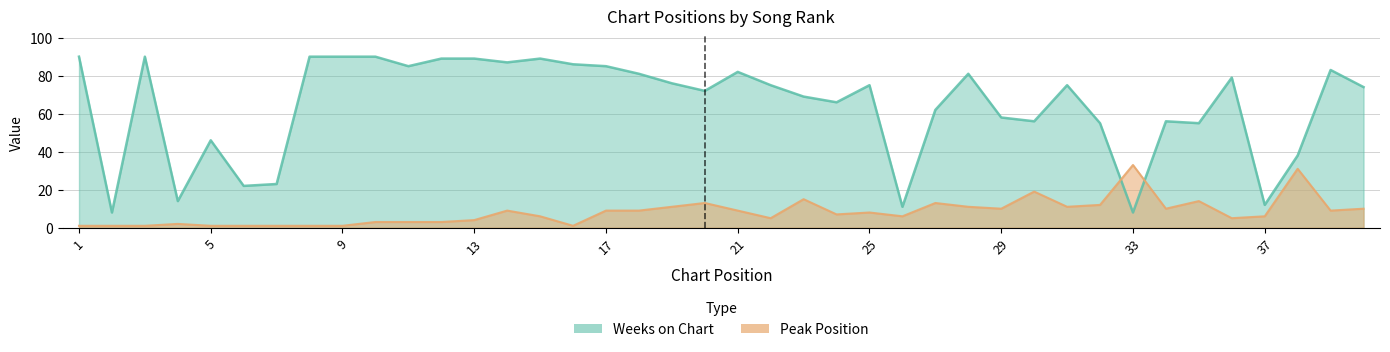

True or false: Peak Position and Weeks on Chart intersect in this chart.

True